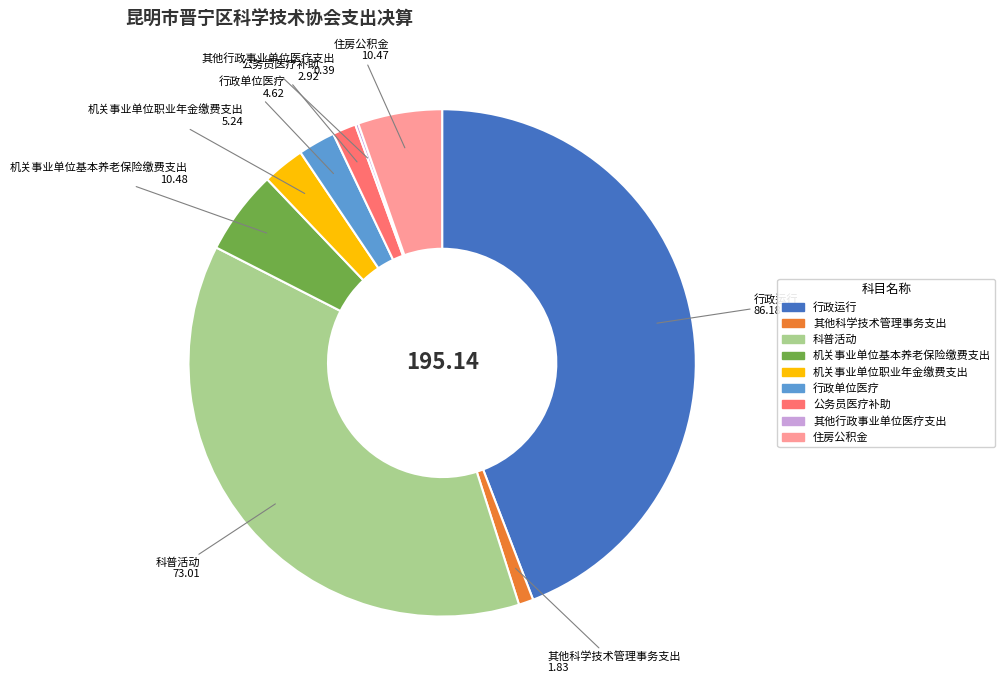

Which has a higher value, 科普活动 or 公务员医疗补助?

科普活动